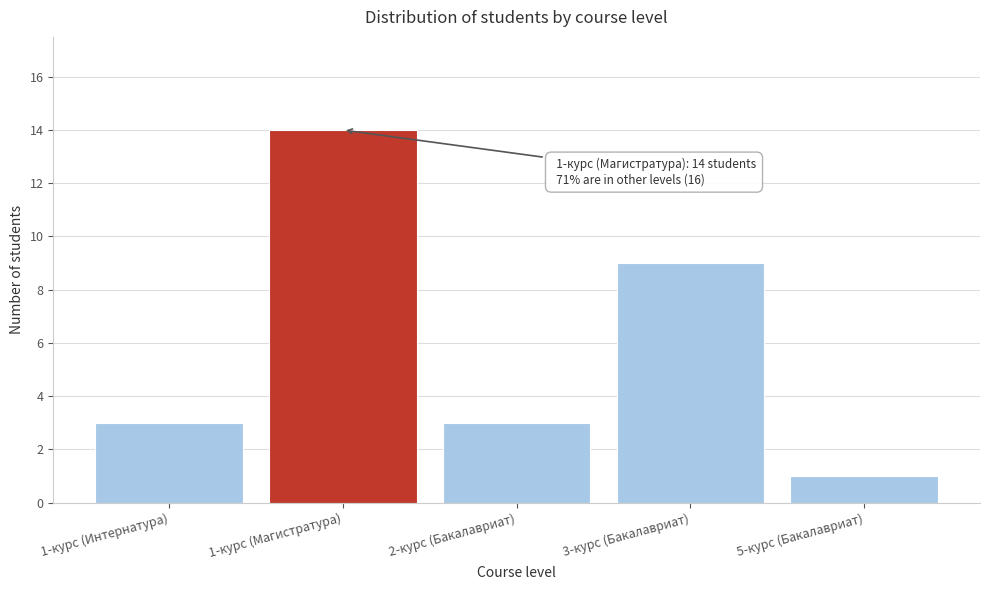

Reading left to right, what are all the values shown in this chart?

1-курс (Интернатура)=3	1-курс (Магистратура)=14	2-курс (Бакалавриат)=3	3-курс (Бакалавриат)=9	5-курс (Бакалавриат)=1